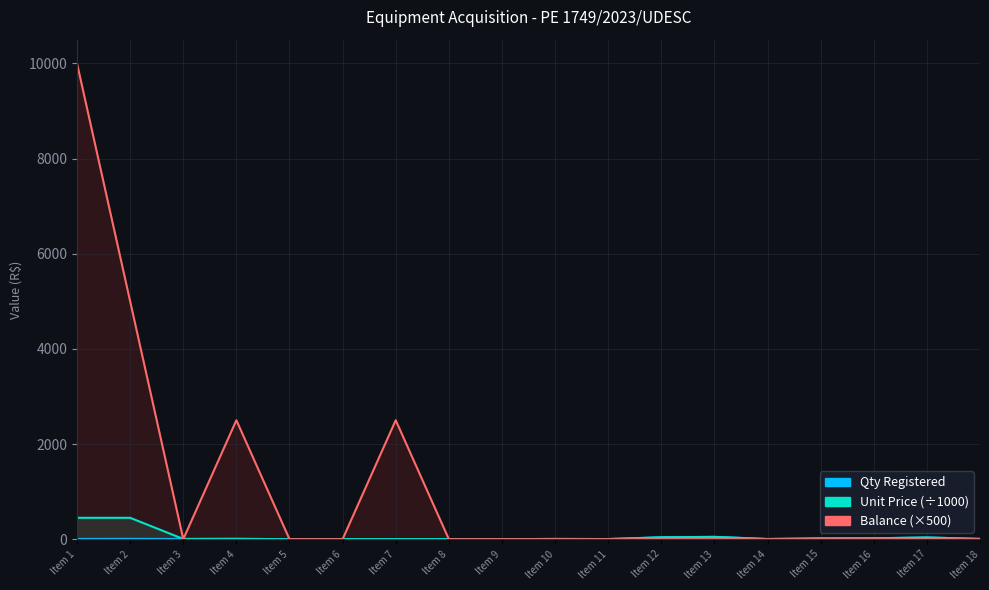

True or false: Balance has a value of 0.0 at Item 5.

True